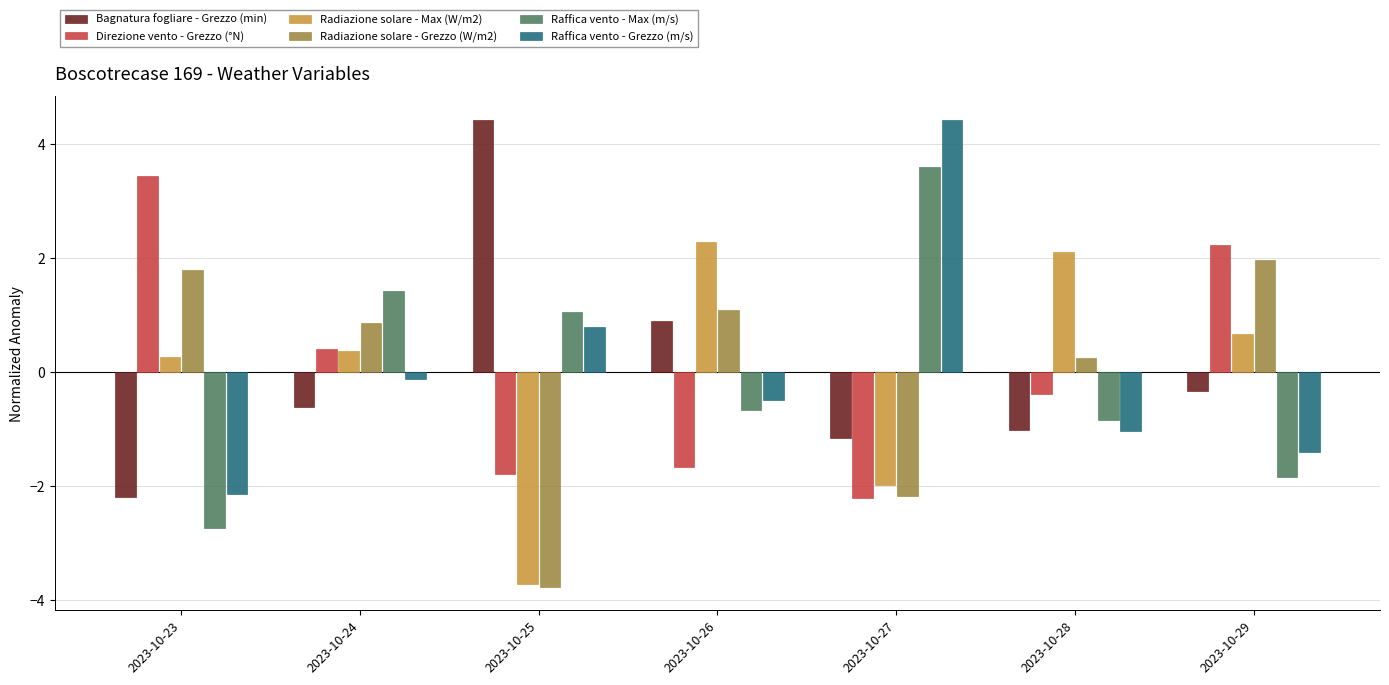

What is the total value across all series at 2023-10-24?

2.3